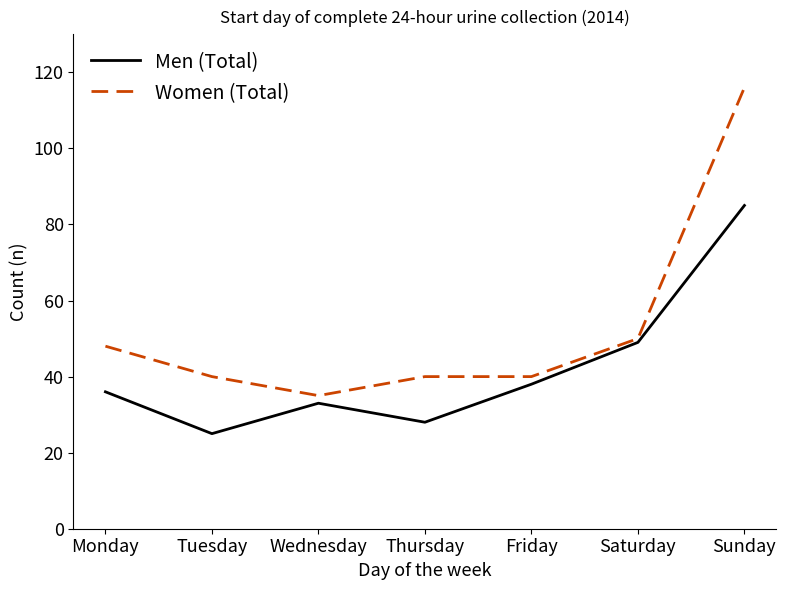

Reading right to left, transcribe all the data shown in this chart.

Men (Total): Sunday=85	Saturday=49	Friday=38	Thursday=28	Wednesday=33	Tuesday=25	Monday=36
Women (Total): Sunday=116	Saturday=50	Friday=40	Thursday=40	Wednesday=35	Tuesday=40	Monday=48